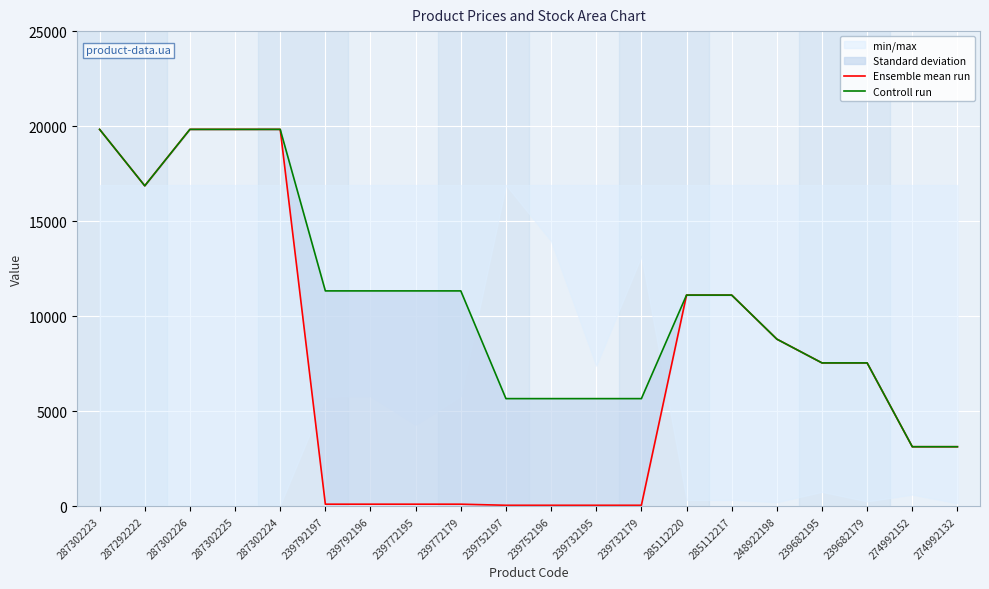

Rank the categories by Ensemble mean run value from highest to lowest.

287302223, 287302226, 287302225, 287302224, 287292222, 285112220, 285112217, 248922198, 239682195, 239682179, 274992152, 274992132, 239792197, 239792196, 239772195, 239772179, 239752197, 239752196, 239732195, 239732179